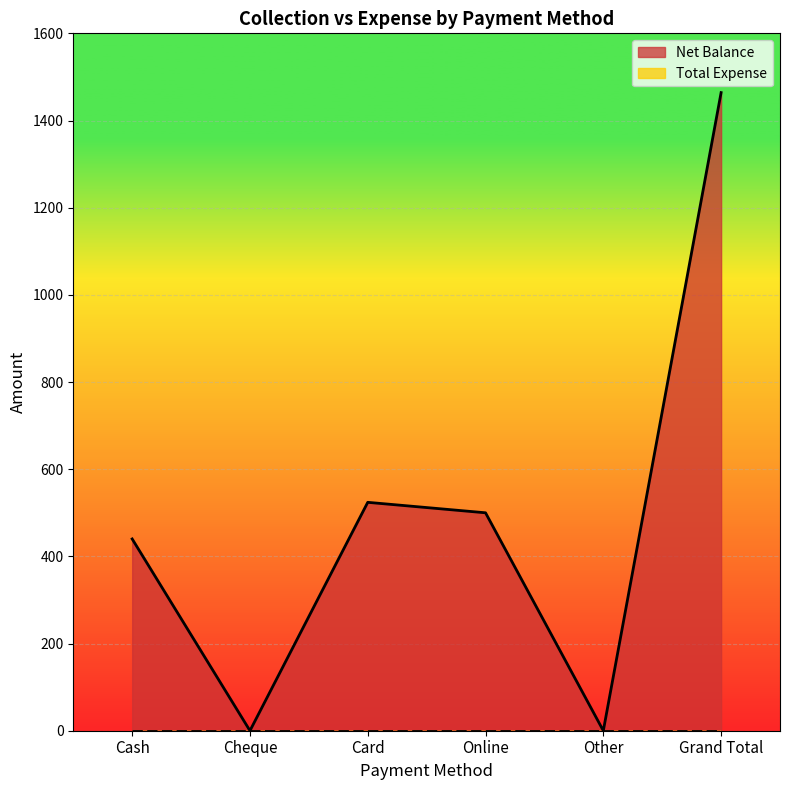

Reading right to left, list all the values displayed in this chart.

Grand Total=1464	Other=0	Online=500	Card=524	Cheque=0	Cash=440